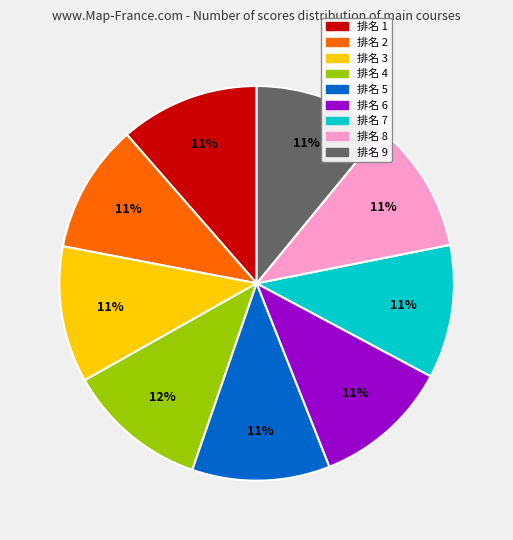

To the nearest percent, what is the average slice percentage?

11%